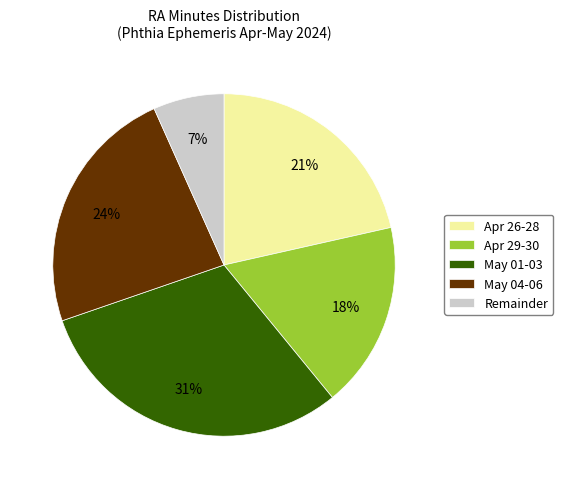

Which category has the smallest portion of the pie?

Remainder